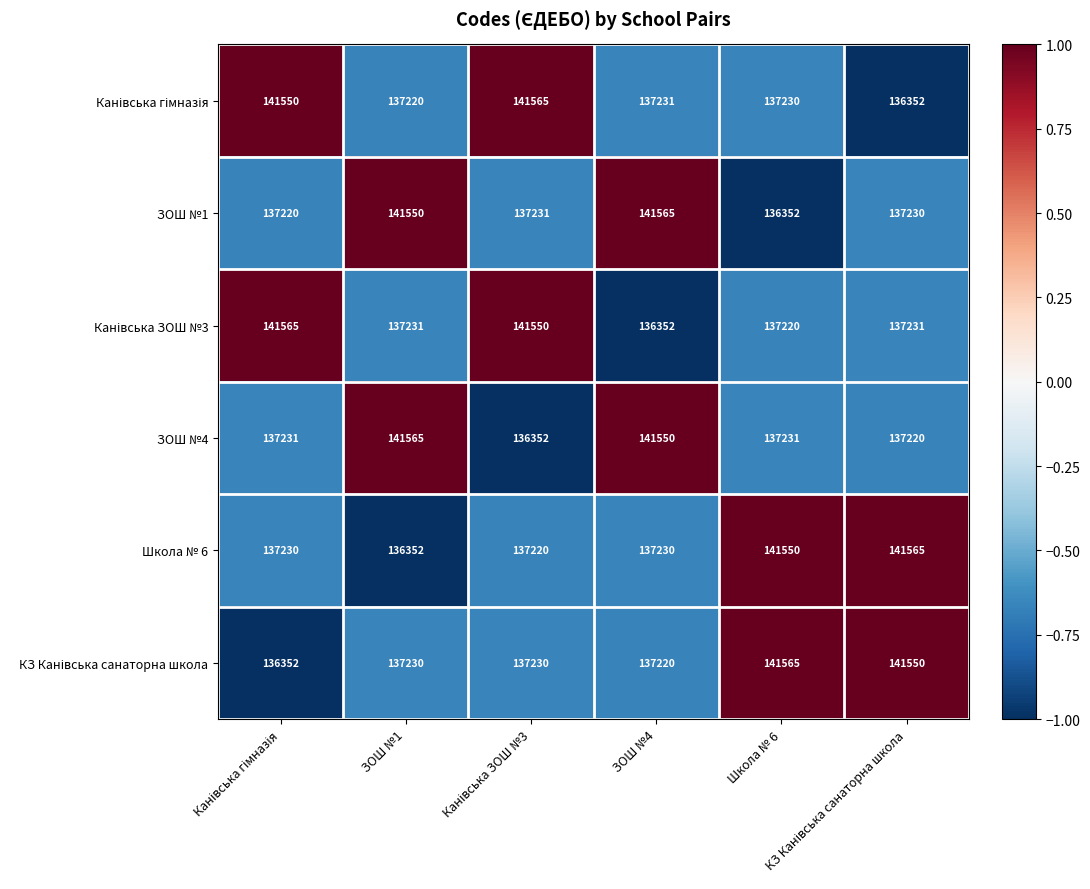

What is the greatest value displayed?

141565